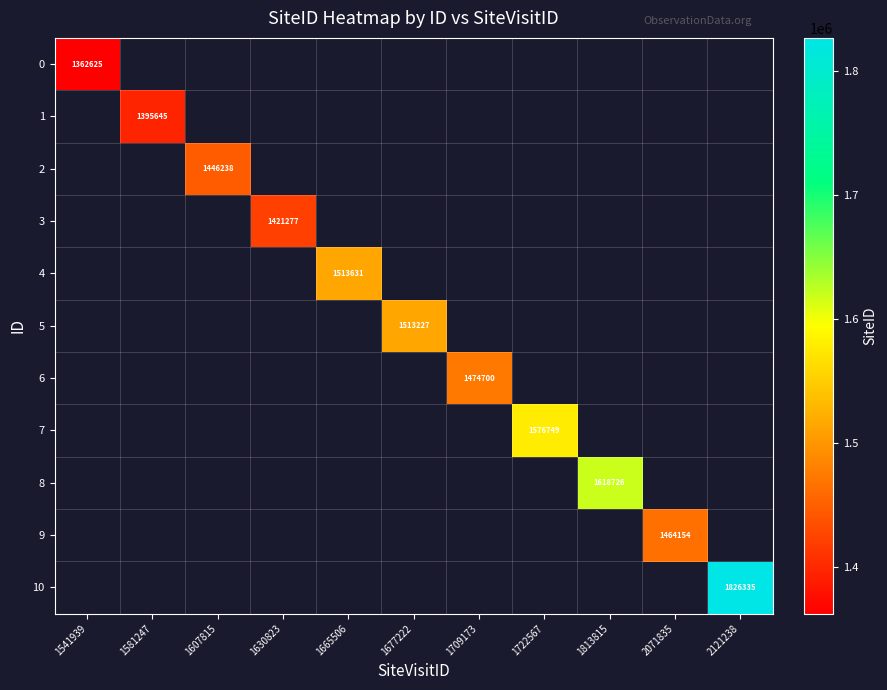

Is it true that 1 equals 1395645 at 1581247?

True